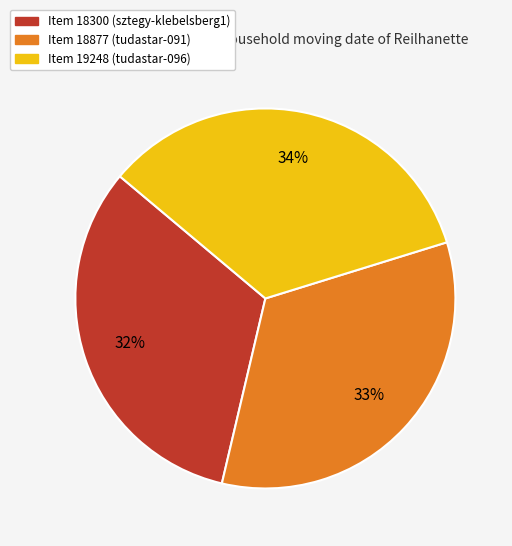

To the nearest percent, what is the difference between the largest and smallest slice percentages?

2%